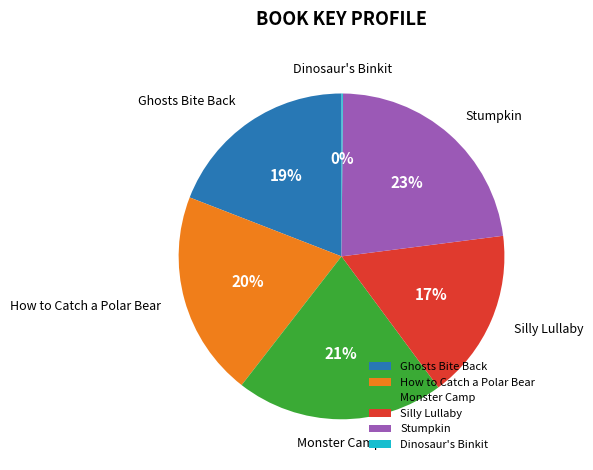

Is there a majority slice in this chart?

No